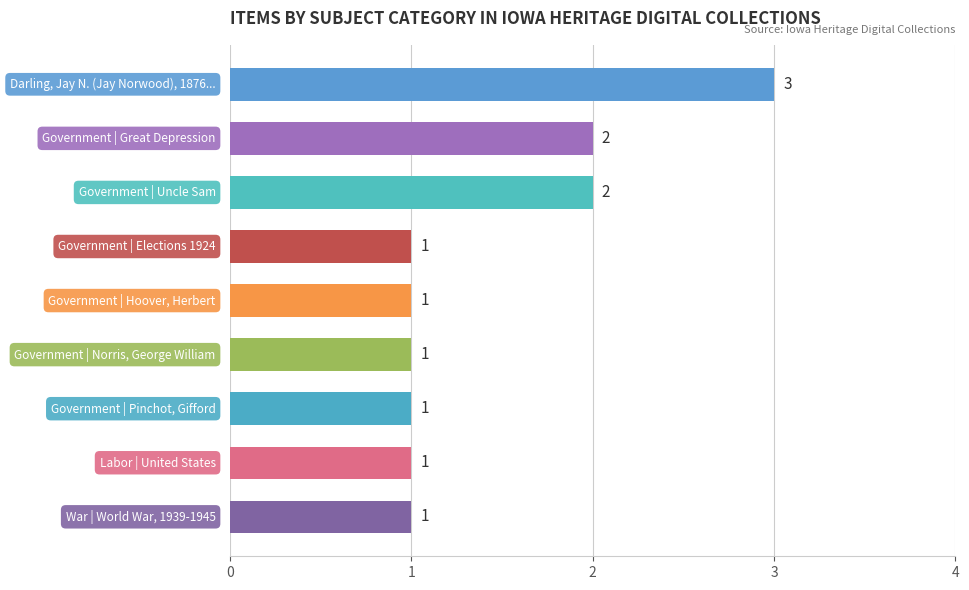

Does the chart contain any negative values?

No